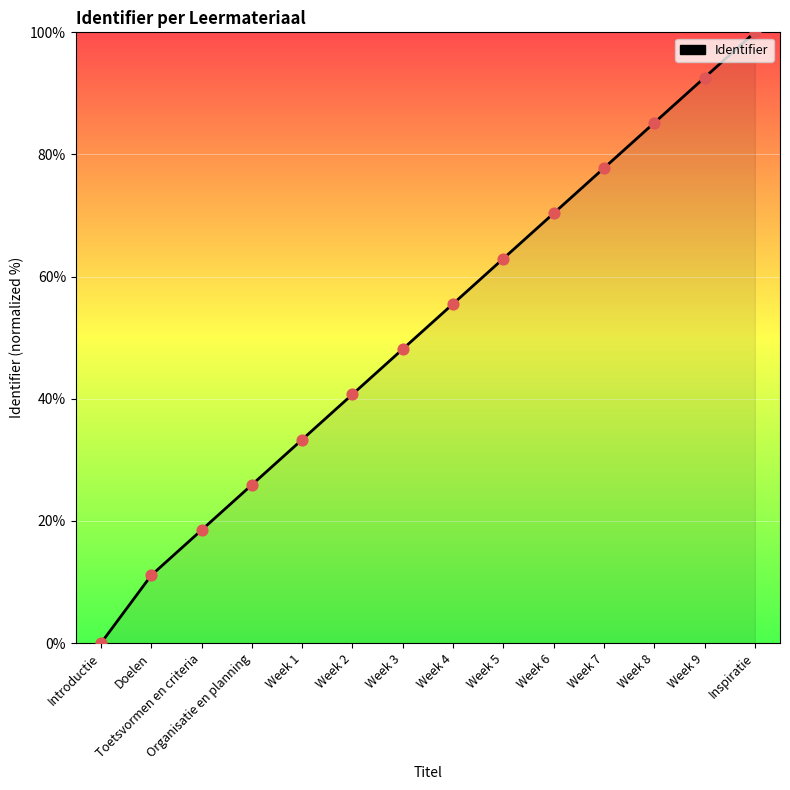

What is the change in value from Week 4 to Week 7?

+22.2